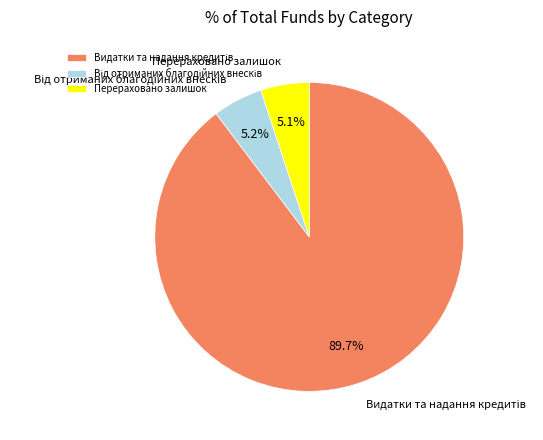

How many slices are in this pie chart?

3